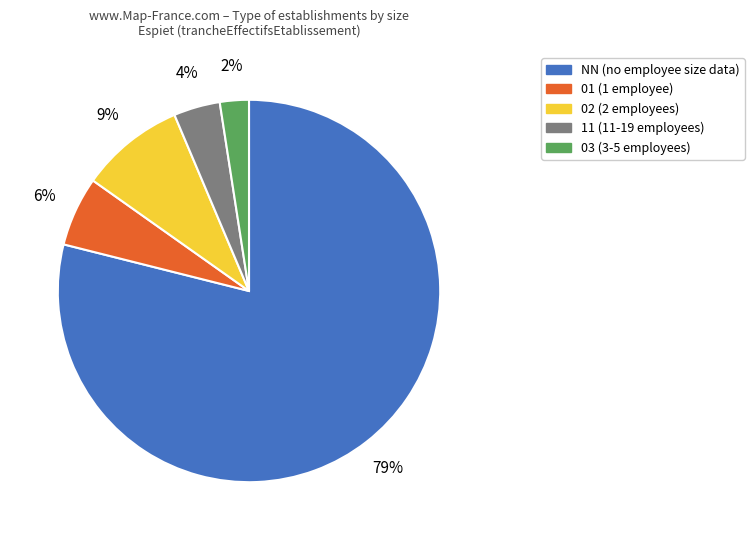

How many slices are in this pie chart?

5